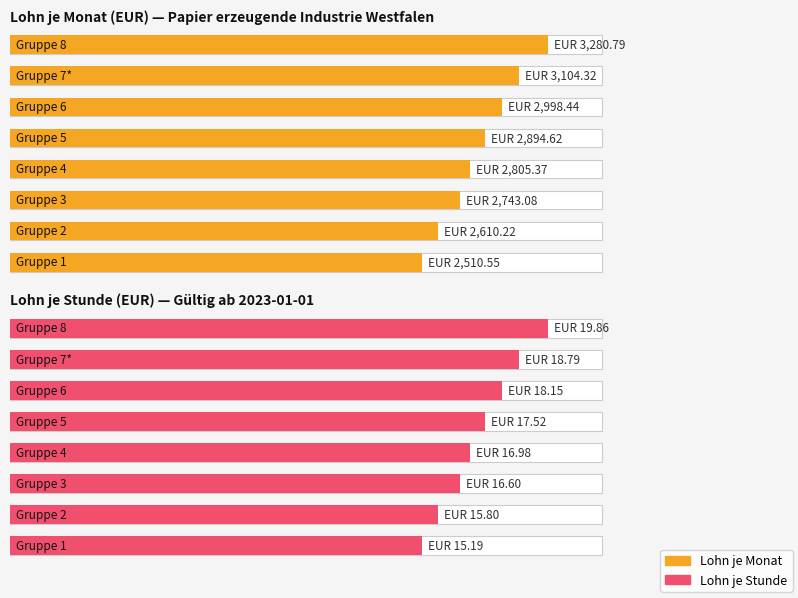

At how many categories does at least one series exceed 1159?

8